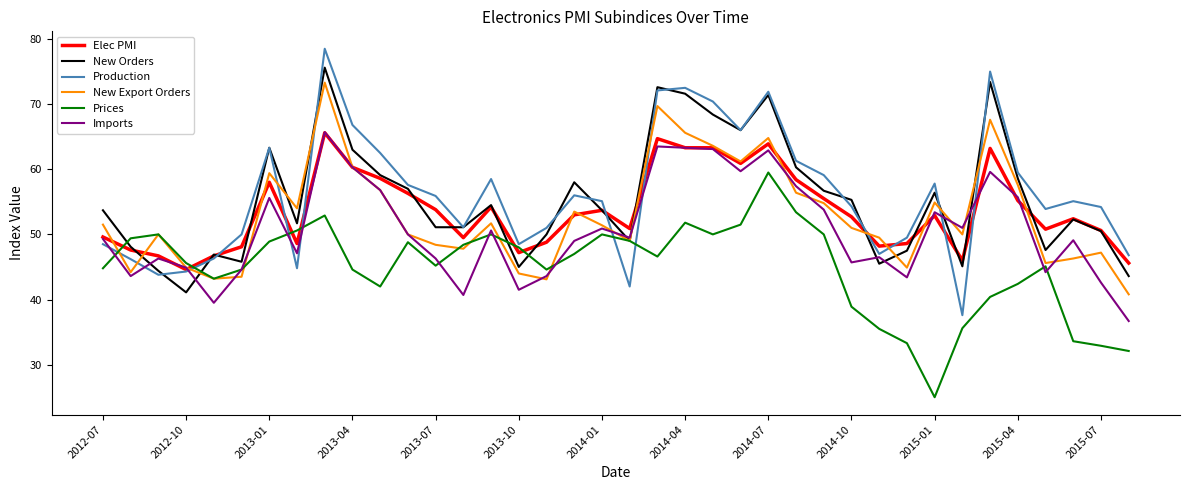

Which series has the largest range (max minus min)?

Production